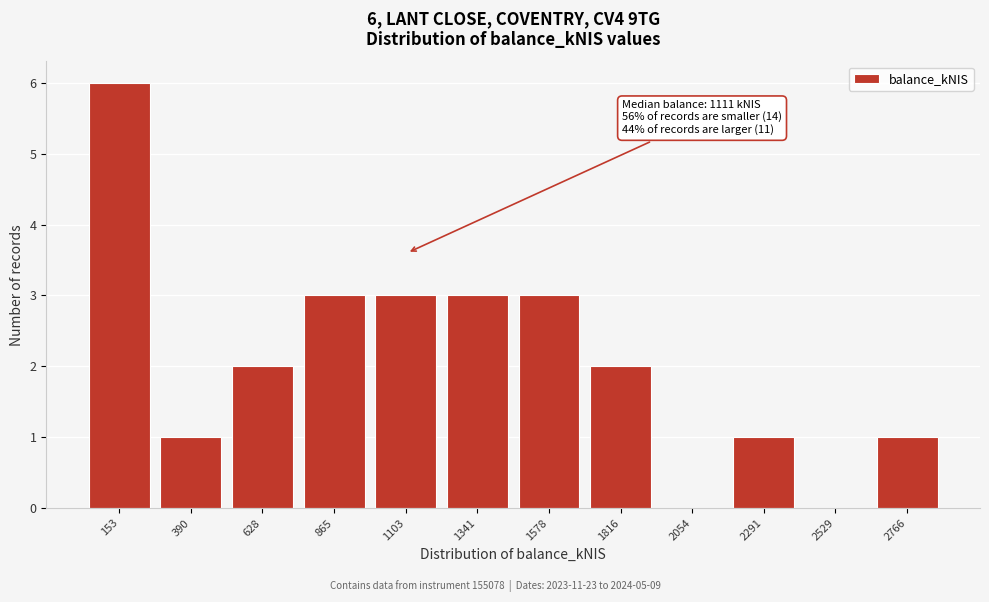

Reading left to right, transcribe all the data shown in this chart.

153=6	390=1	628=2	865=3	1103=3	1341=3	1578=3	1816=2	2054=0	2291=1	2529=0	2766=1